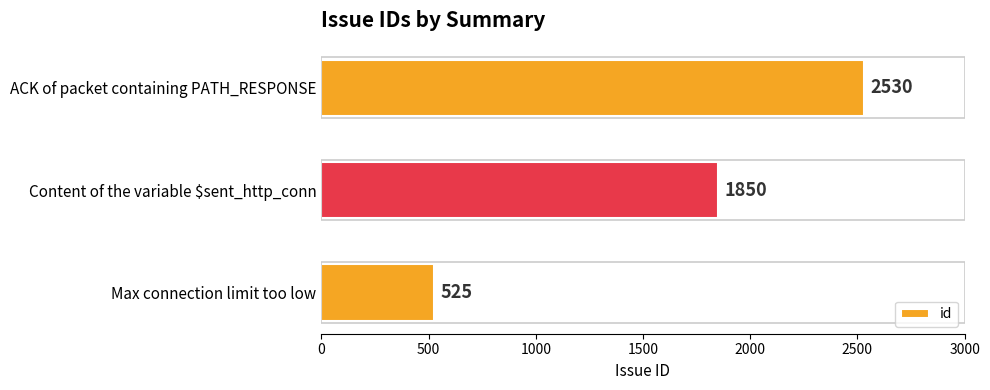

How many values are between 525 and 2530?

3